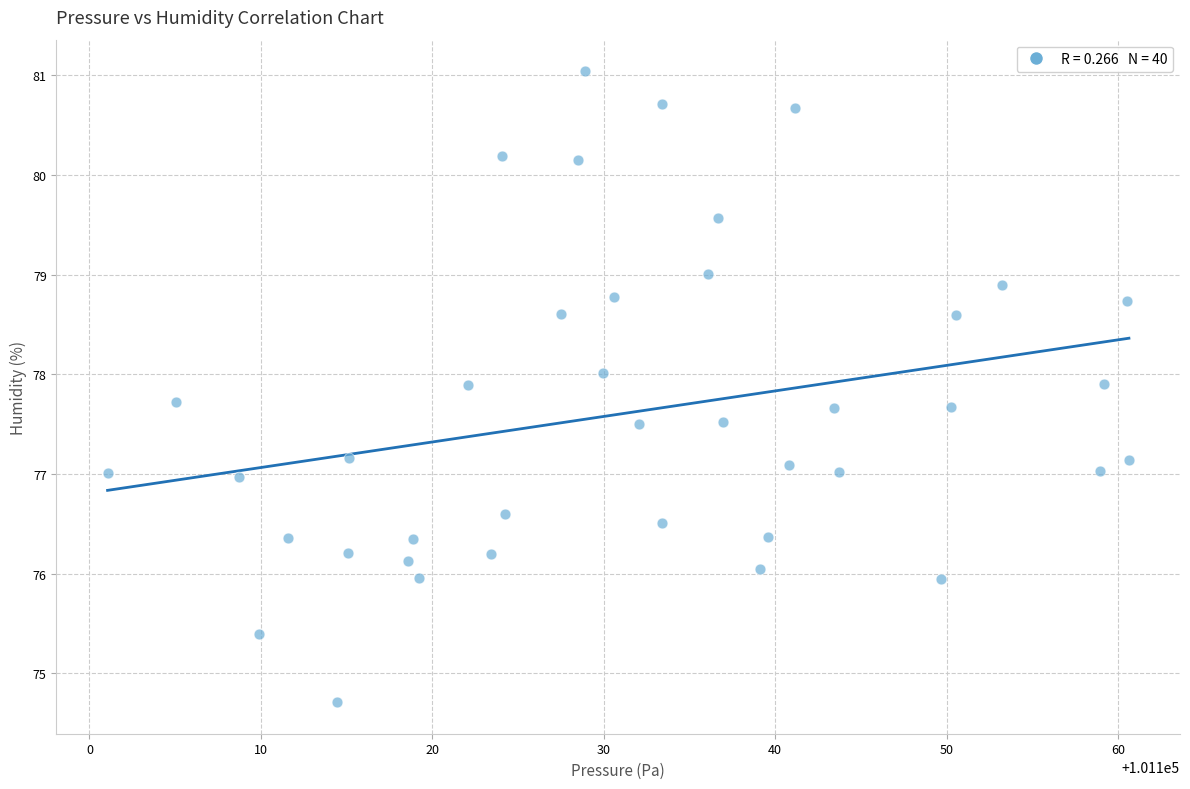

What is the range of X values (max minus min)?

59.6